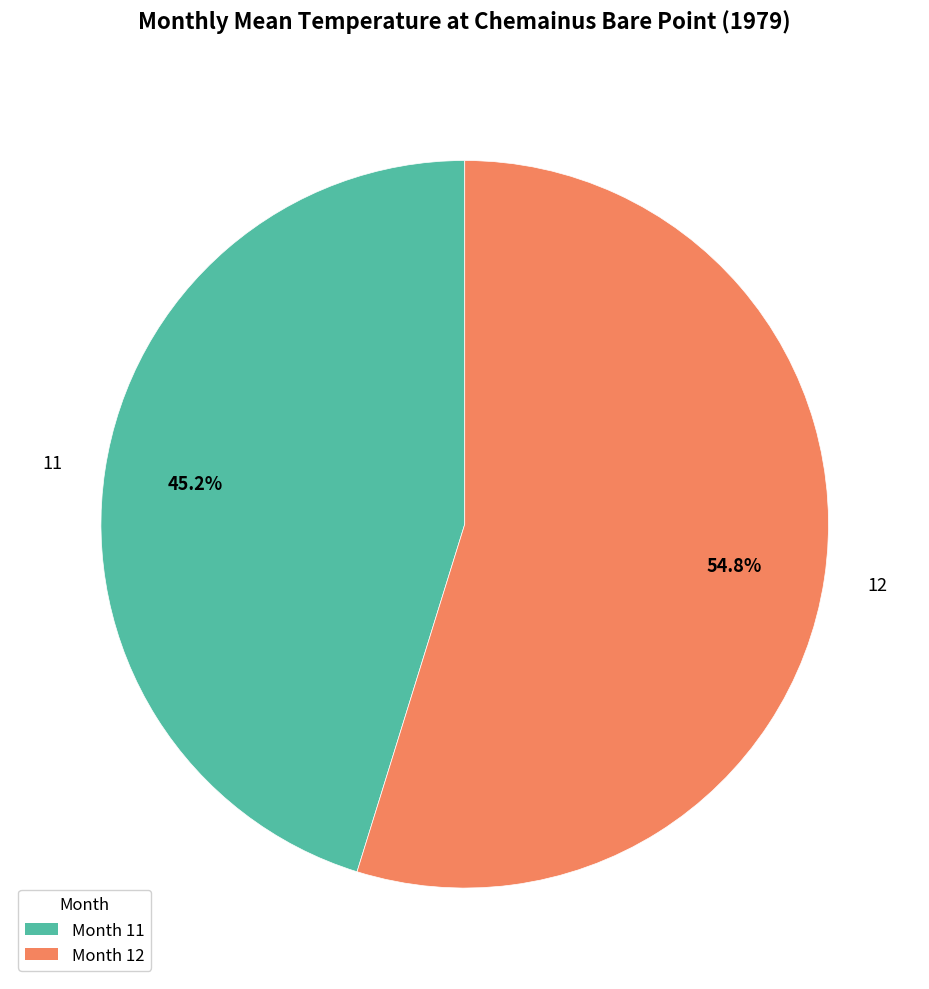

To the nearest percent, what percentage of the pie is 11?

45%